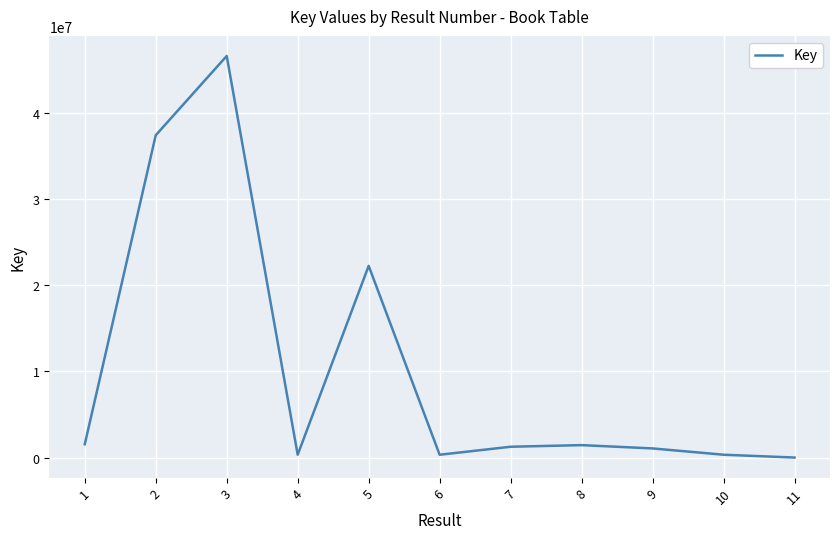

What is the difference between the values at 1 and 6?

1218078